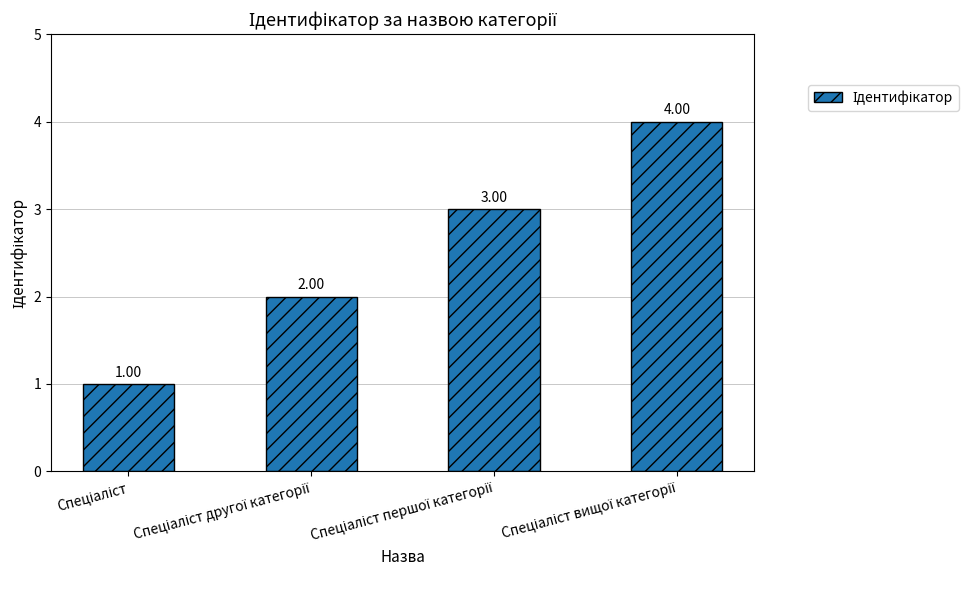

What is the difference between the maximum and second lowest values?

2